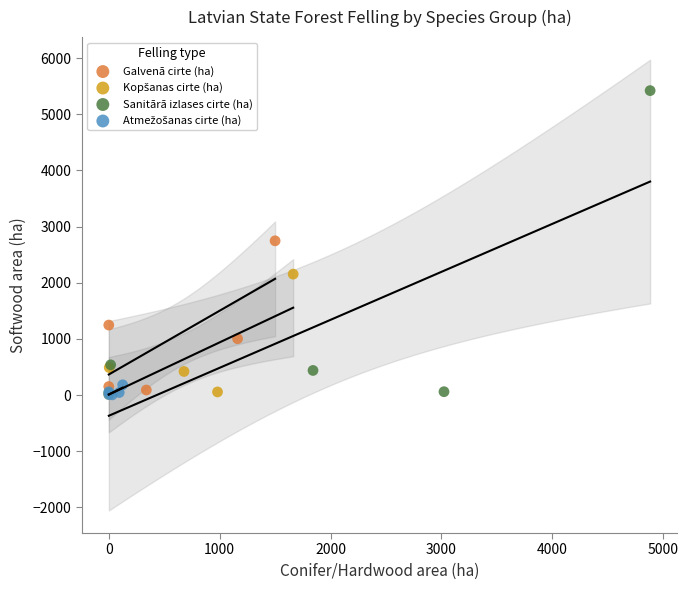

Which series reaches the maximum Y coordinate?

Sanitārā izlases cirte (ha)